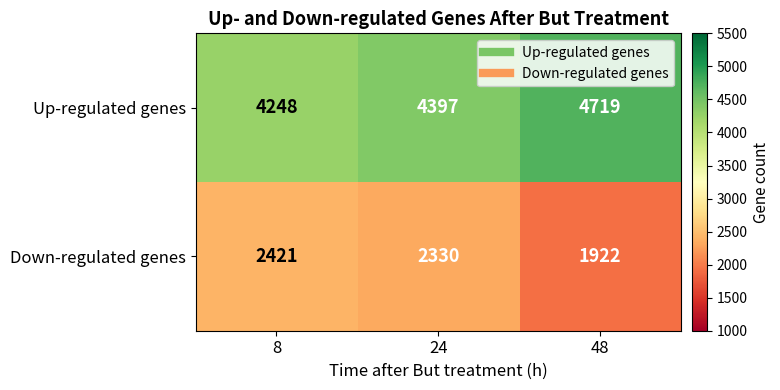

What is the minimum value shown in the chart?

1922